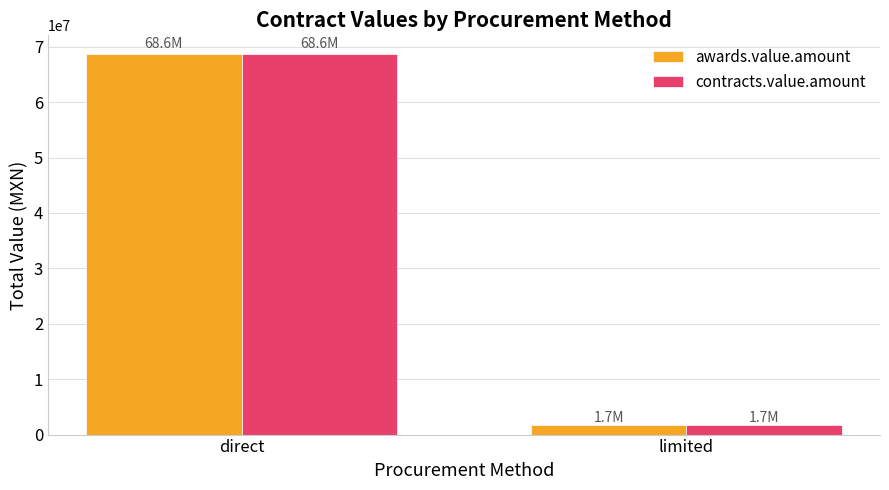

What is the sum of the awards.value.amount values at direct and limited?

70334253.4